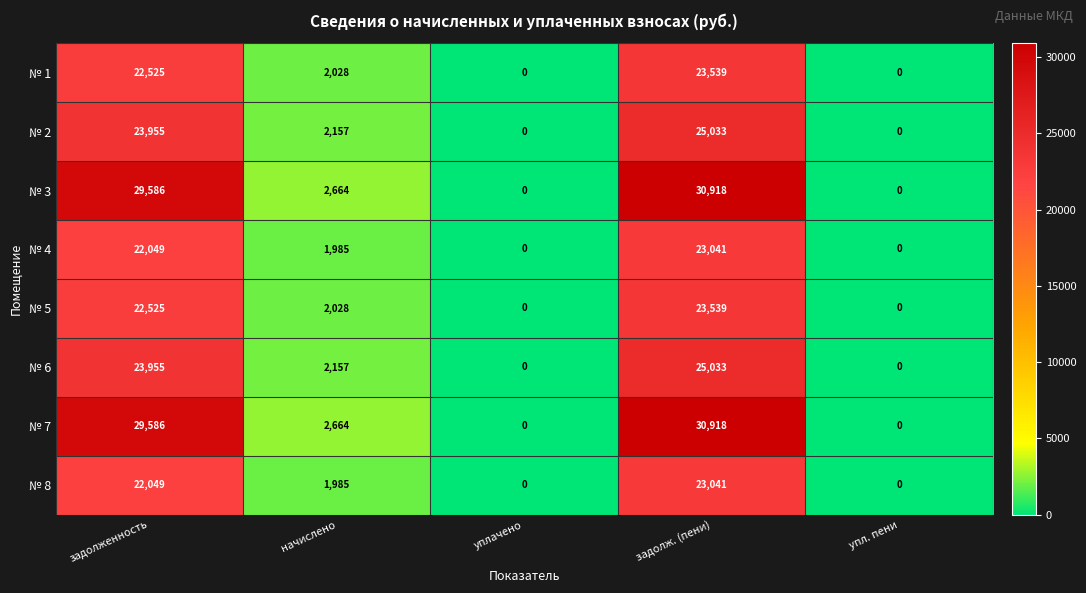

How many values in № 1 are above zero?

3